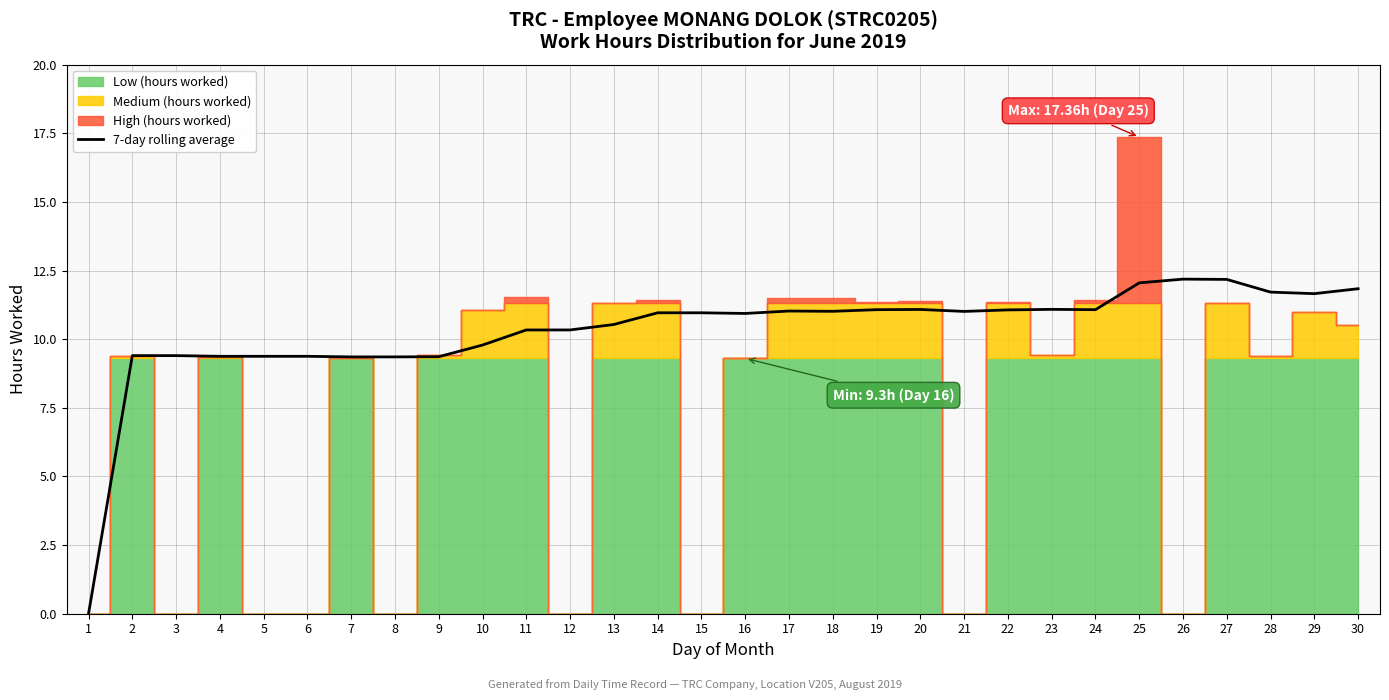

What is the change in value from 10 to 11?

+0.6